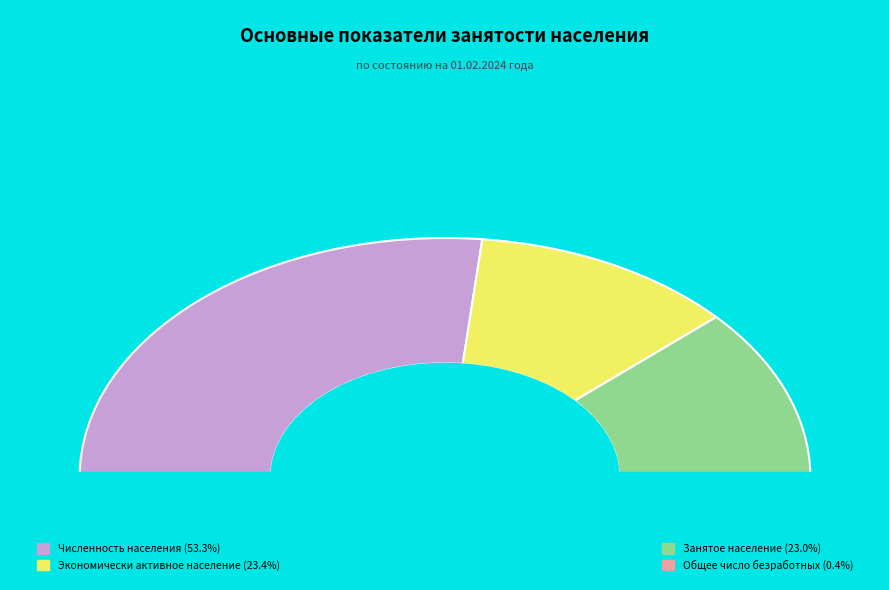

How much of the chart is everything except Общее число безработных?

99.6%